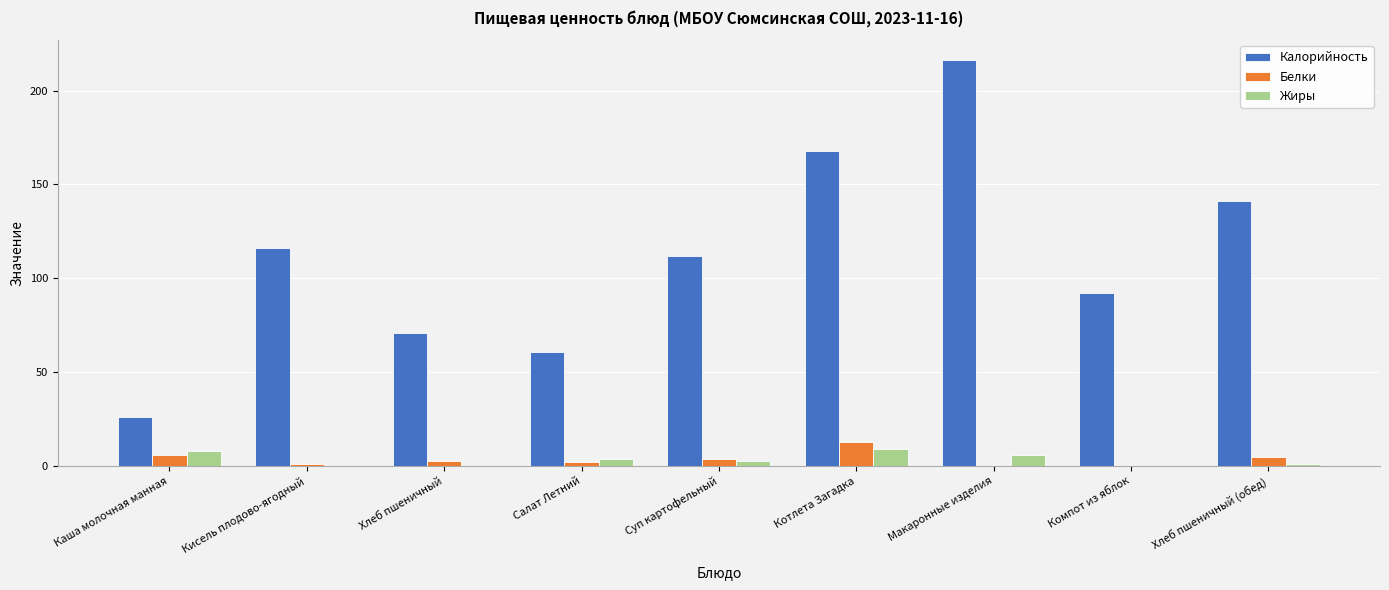

Where does the Калорийность series first go above 112?

Кисель плодово-ягодный